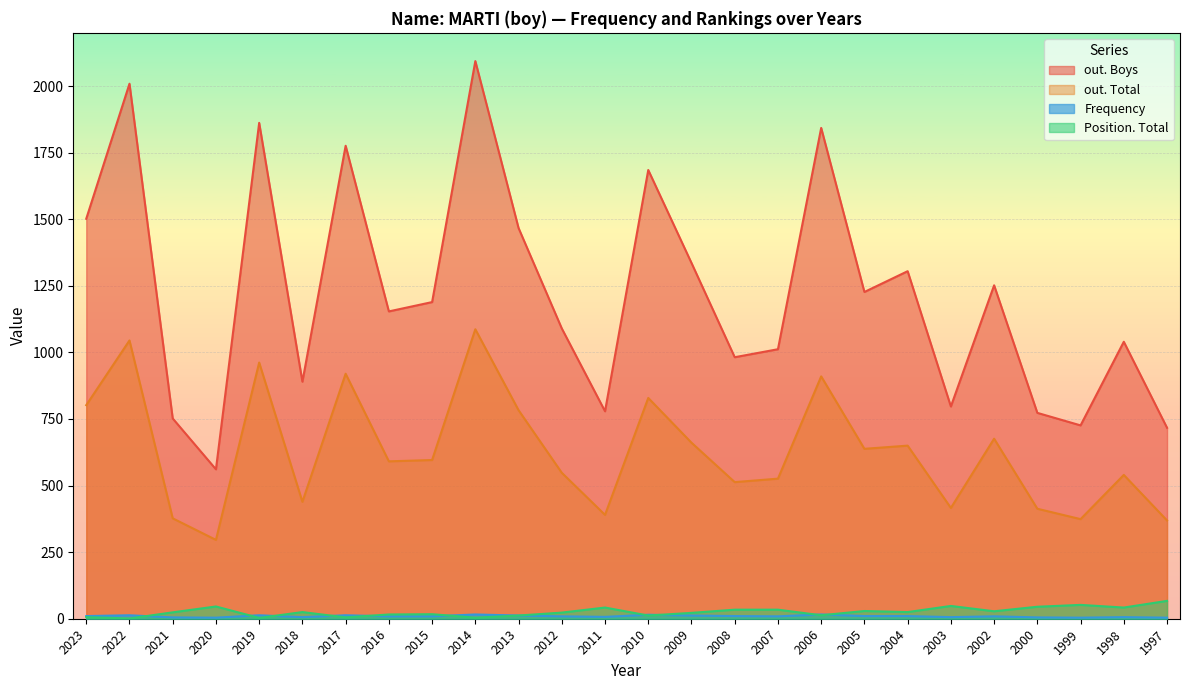

At which category does out. Boys reach its first local peak?

2022